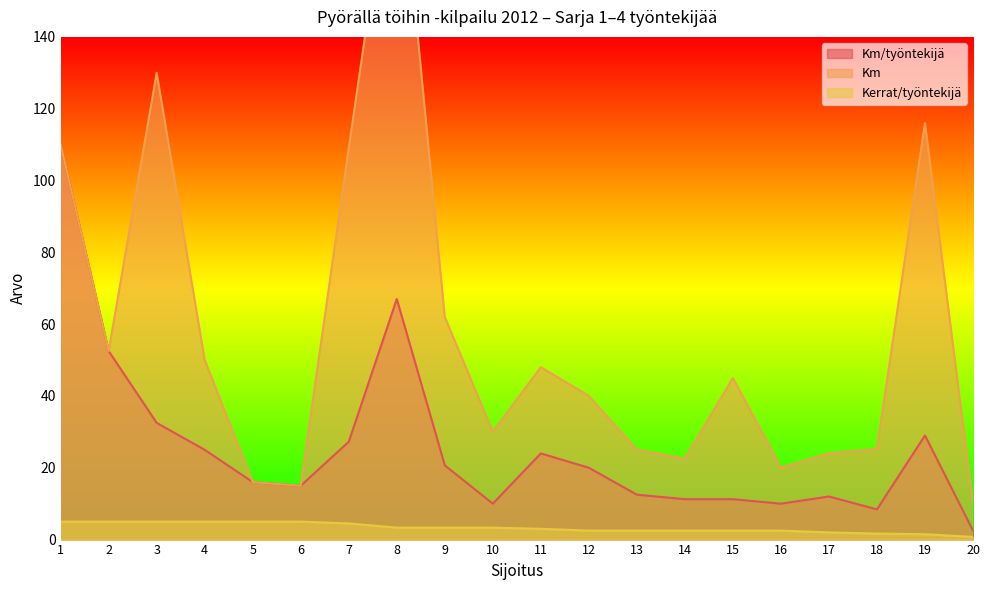

Which series changed the most between 8 and 11?

Km